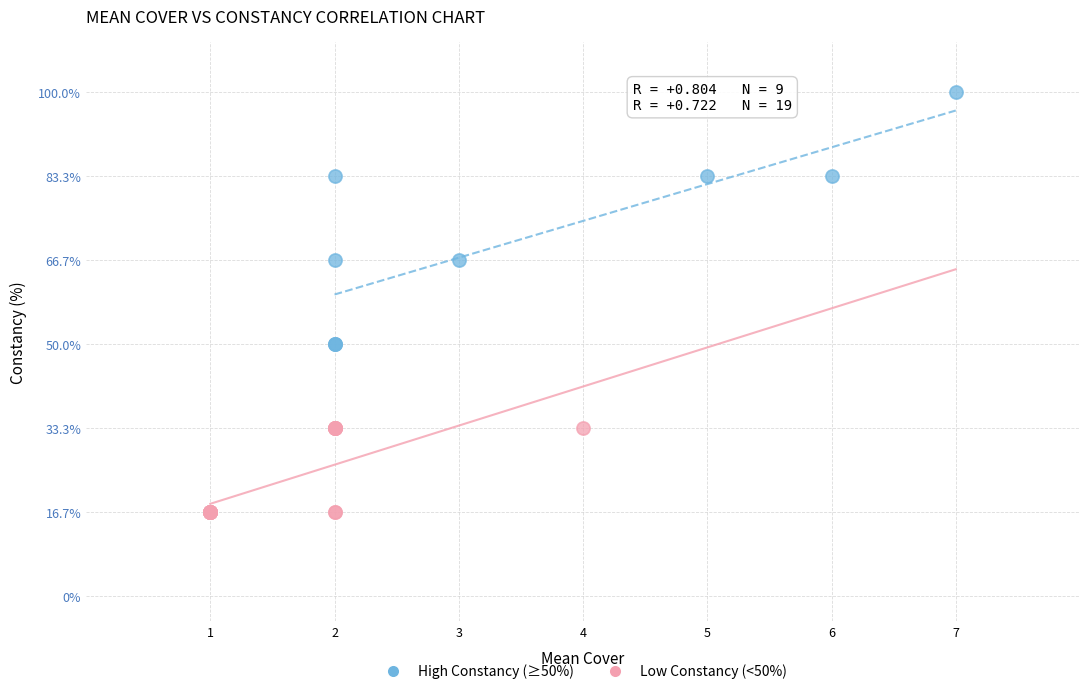

Which series contains the highest Y value?

High Constancy (≥50%)